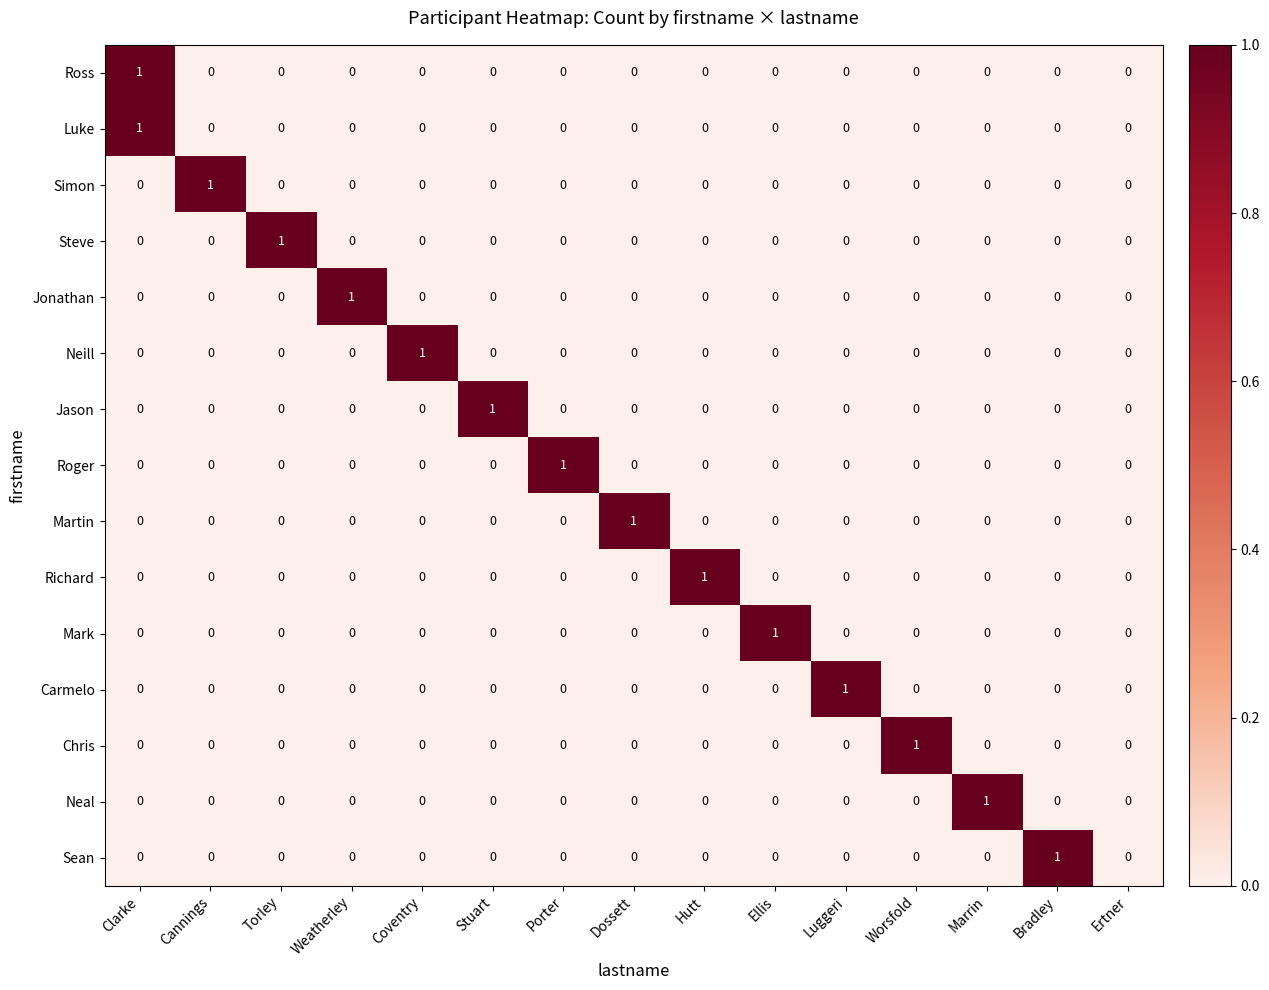

Which category has the highest value in the Neal series?

Marrin